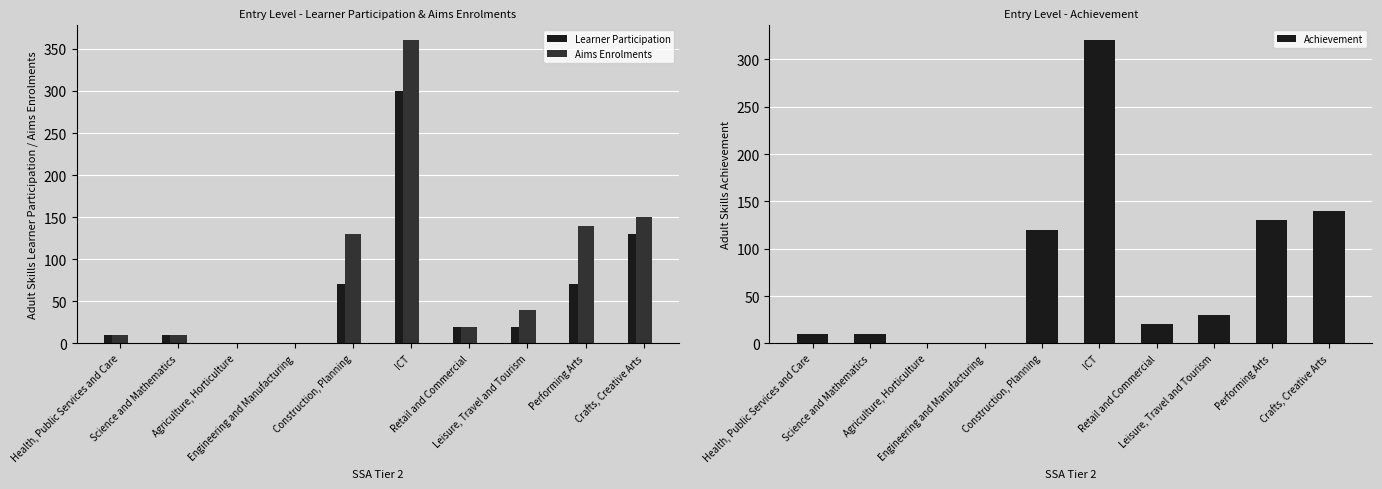

What is the difference between the Aims Enrolments values at Performing Arts and ICT?

220